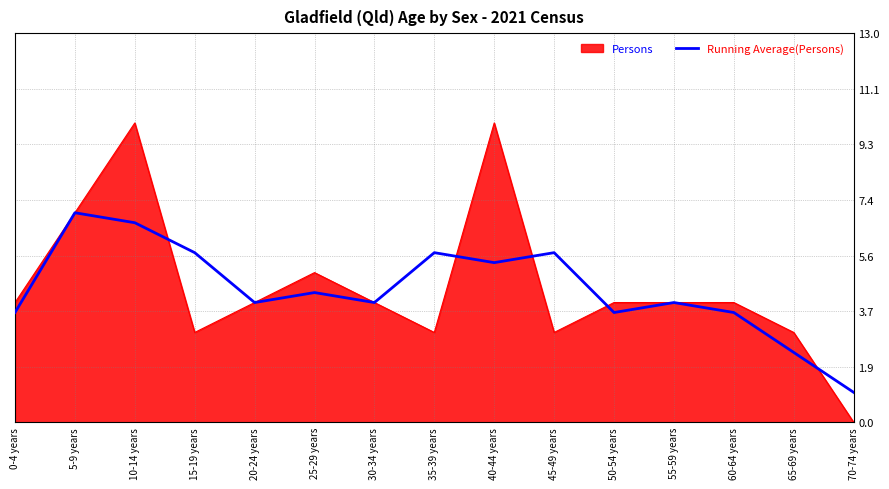

Rank the series by their maximum value, from highest to lowest.

Persons, Running Average(Persons)